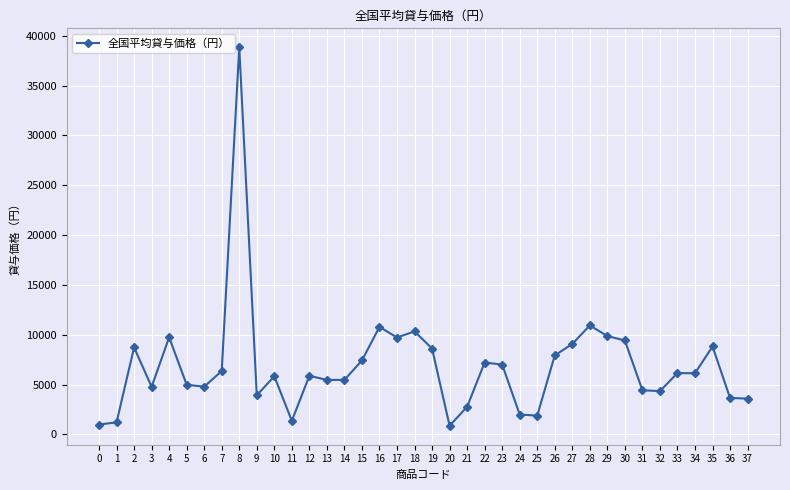

The value at 18 is 10341. True or false?

True